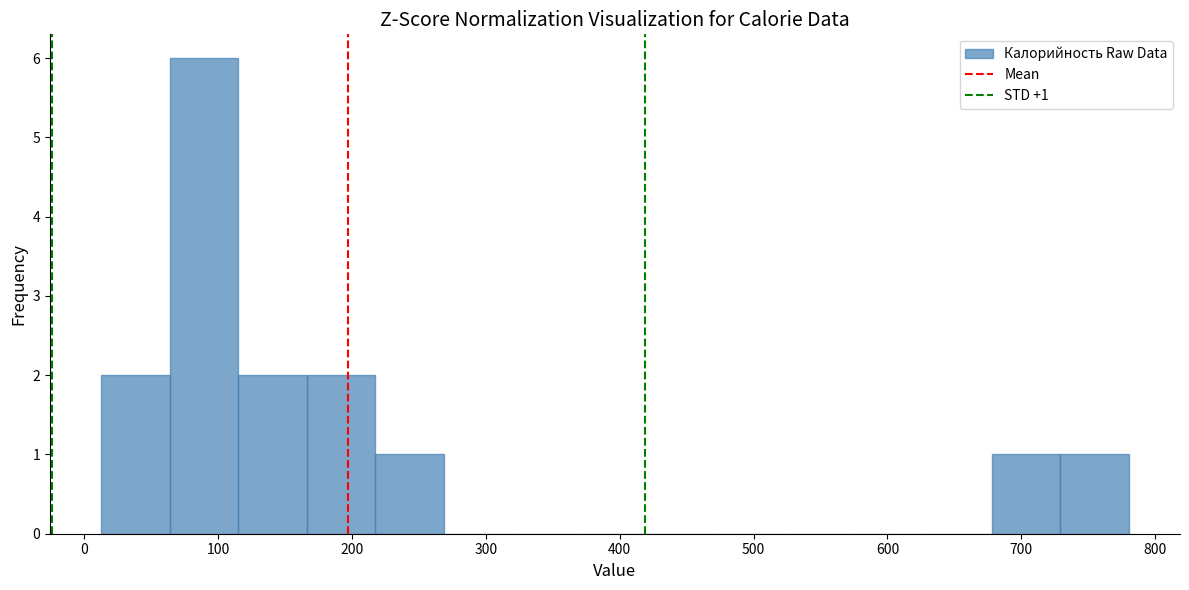

Over which range of the x-axis is the bar tallest?

60 to 120